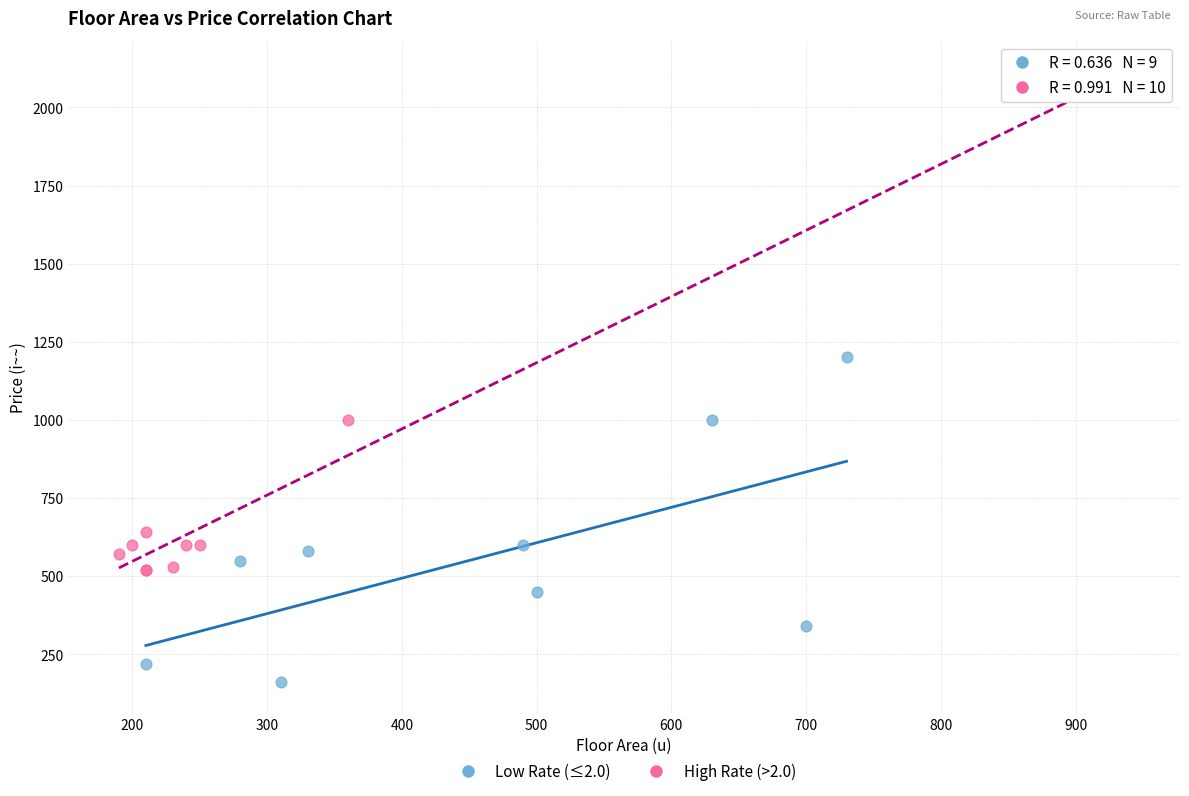

Which series reaches the maximum Y coordinate?

High Rate (>2.0)